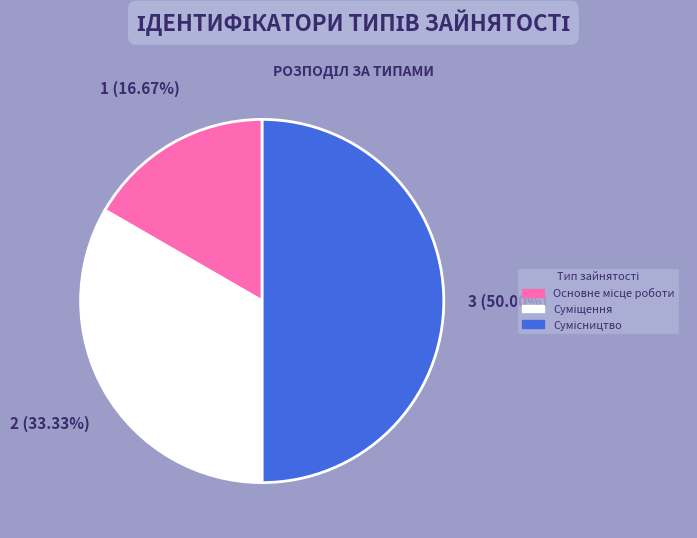

Rank the categories by value from highest to lowest.

Сумісництво, Суміщення, Основне місце роботи